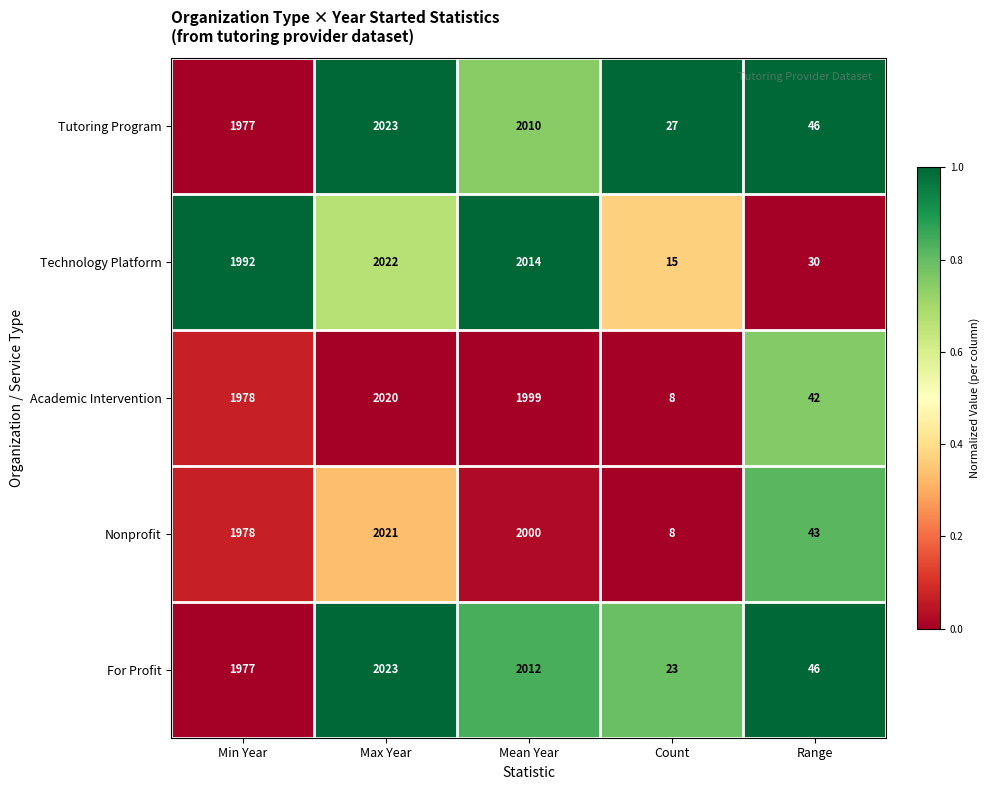

List the labels in order of Academic Intervention value, largest first.

Max Year, Mean Year, Min Year, Range, Count